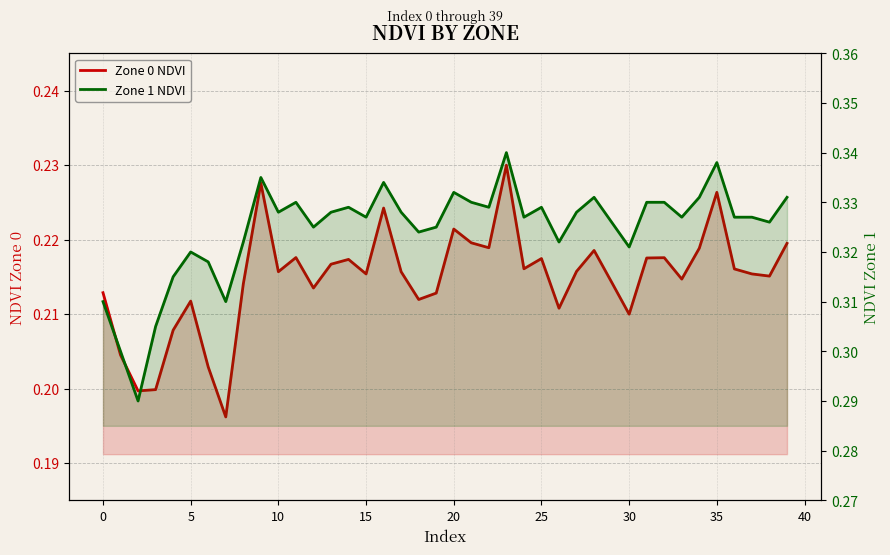

How many interior local valleys does the Zone 1 NDVI series have?

12